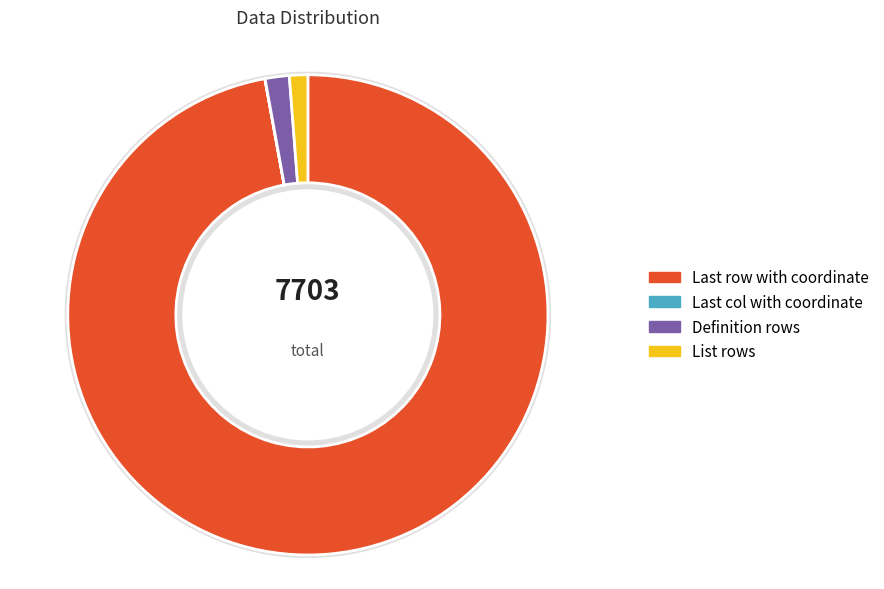

Is Definition rows the majority of the pie?

No